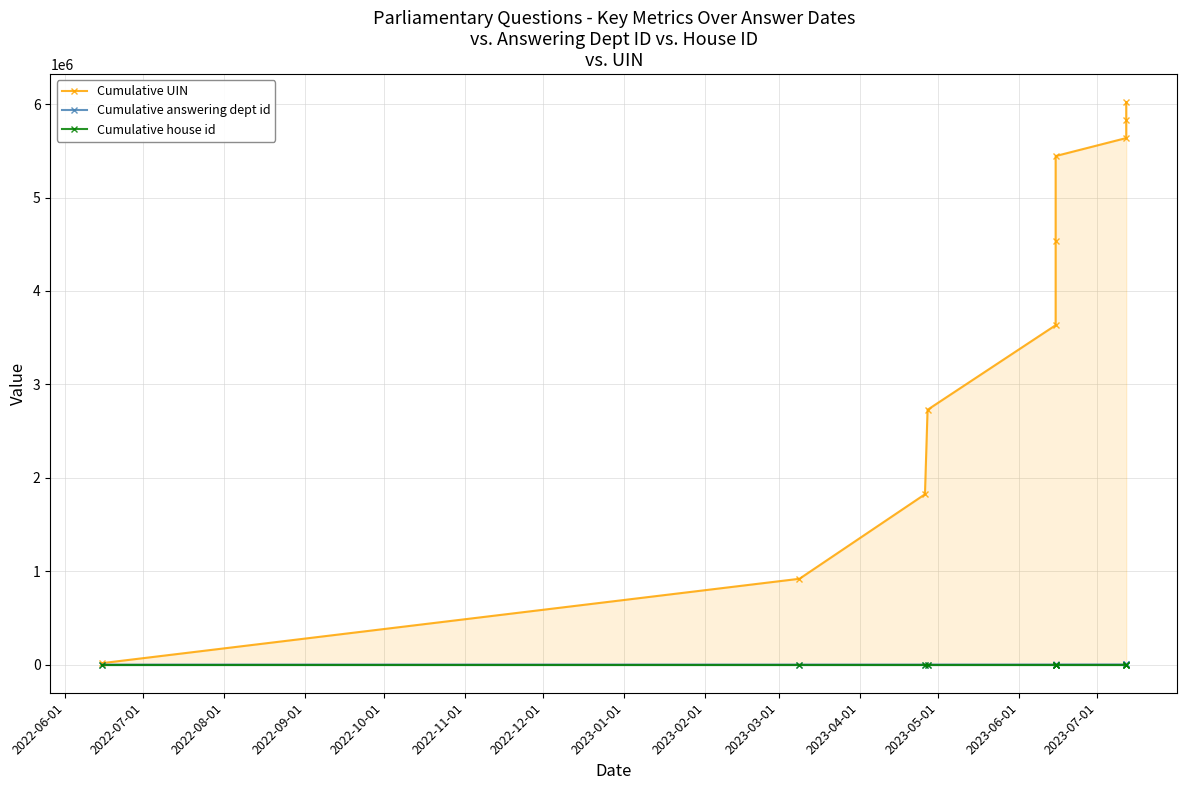

Which series has the largest total across all categories?

Cumulative UIN